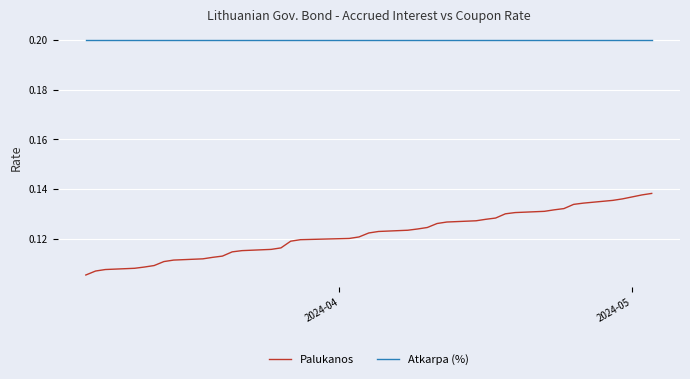

Rank the series by their maximum value, from lowest to highest.

Palukanos, Atkarpa (%)